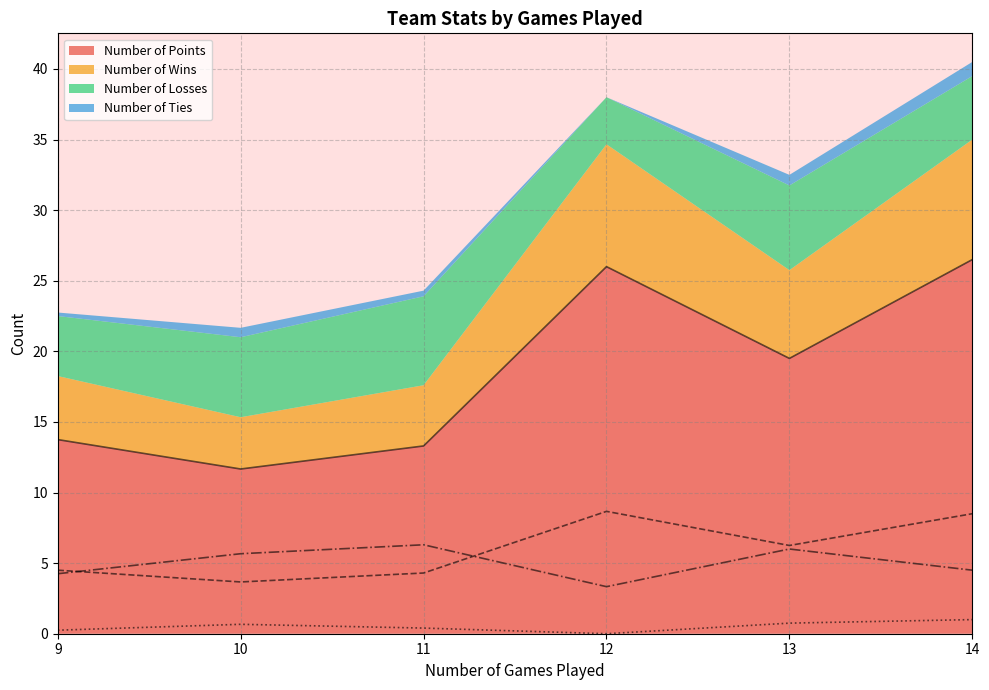

True or false: Number of Points (line) and Number of Wins (line) cross at least once.

False